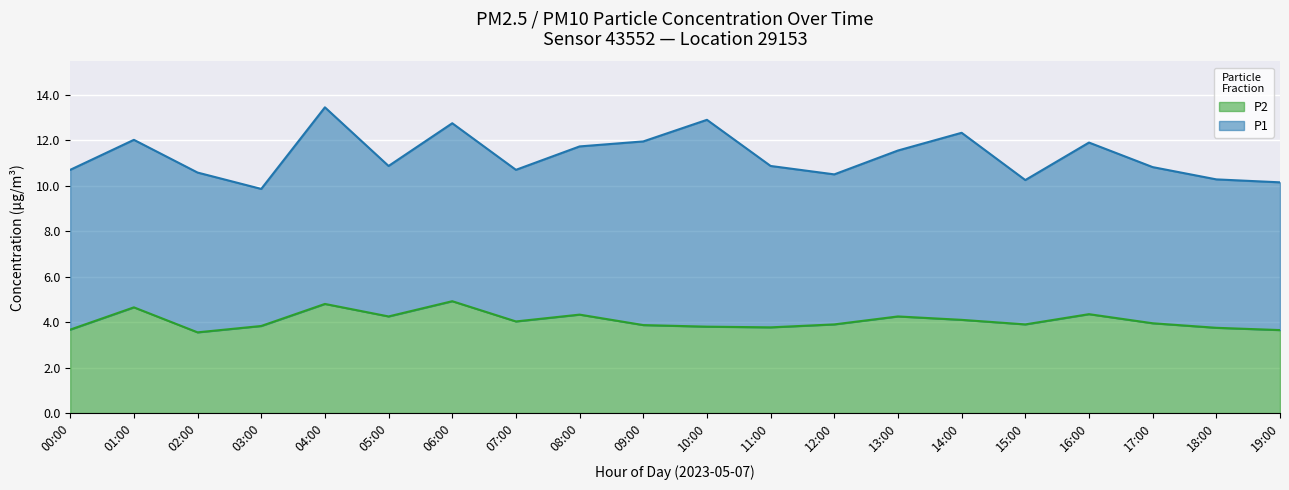

The value at 13:00 is 7.3. True or false?

False